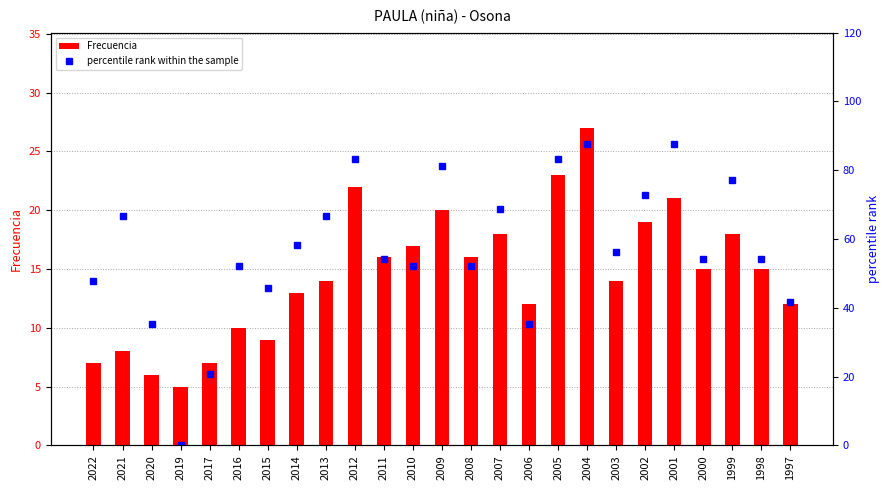

Rank the series at 2000 from highest to lowest value.

percentile rank within the sample, Frecuencia